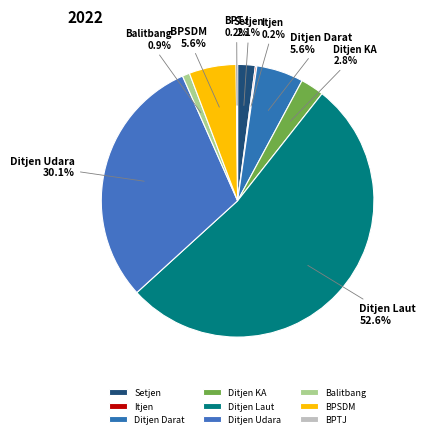

To the nearest percent, what is the average slice percentage?

11%